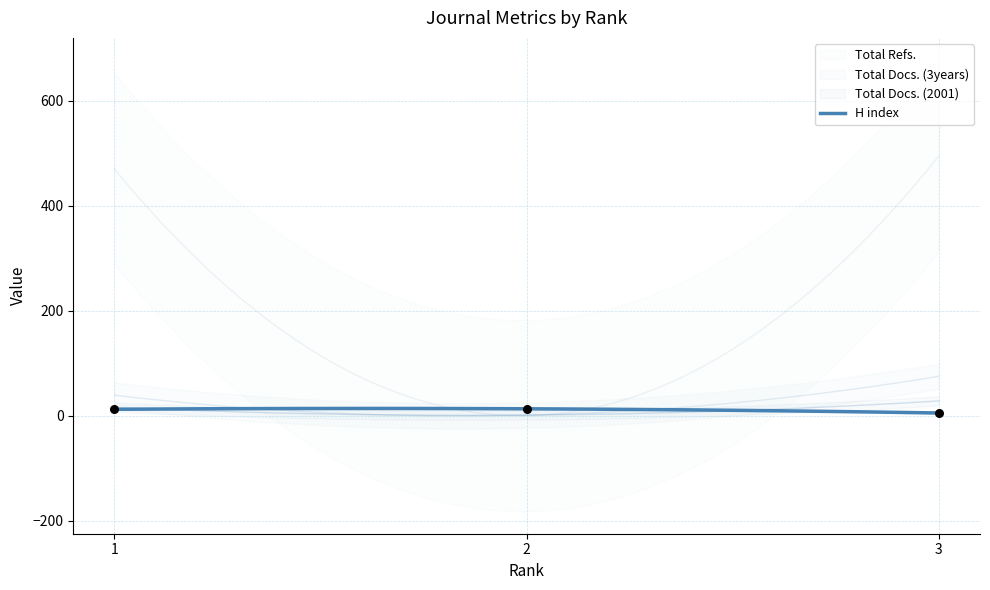

Is the value of H index at 3 greater than the value of Total Refs. at 2?

Yes